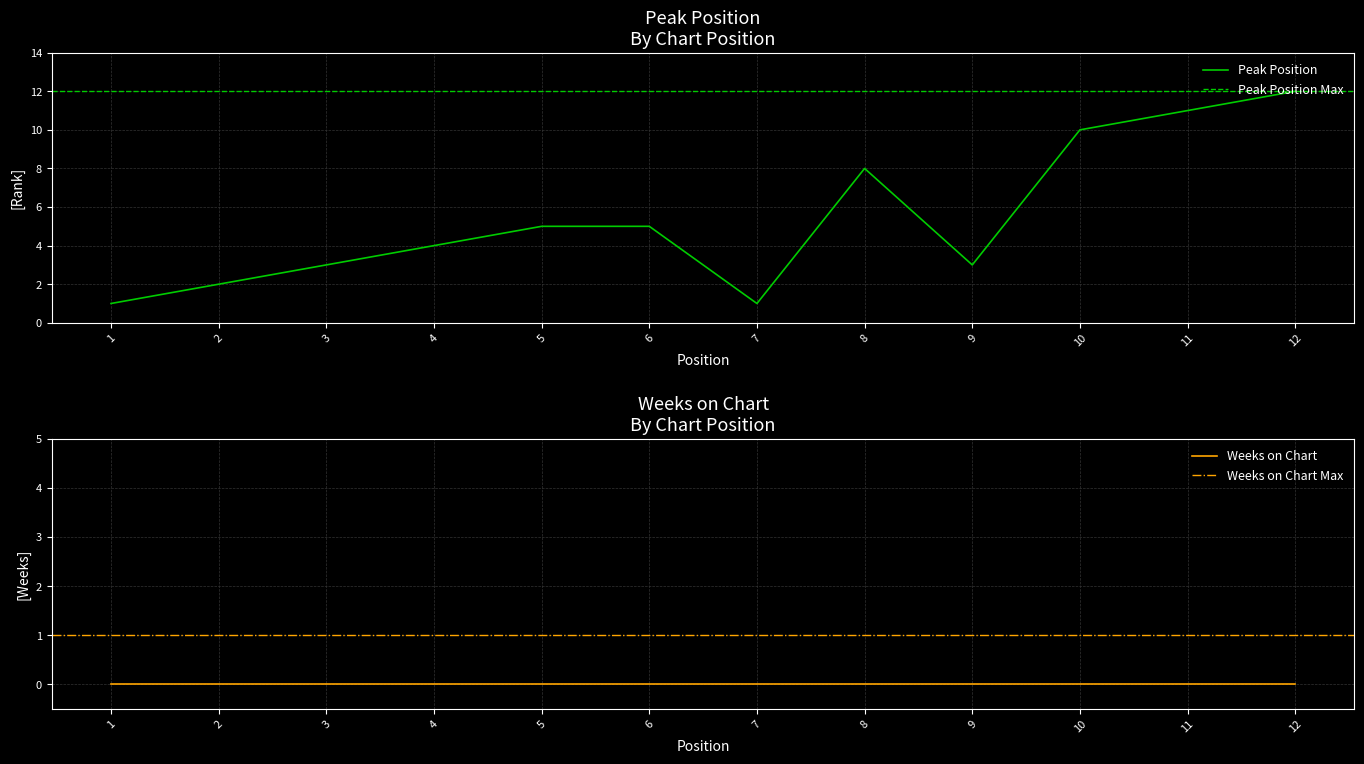

How many values are below 5?

6